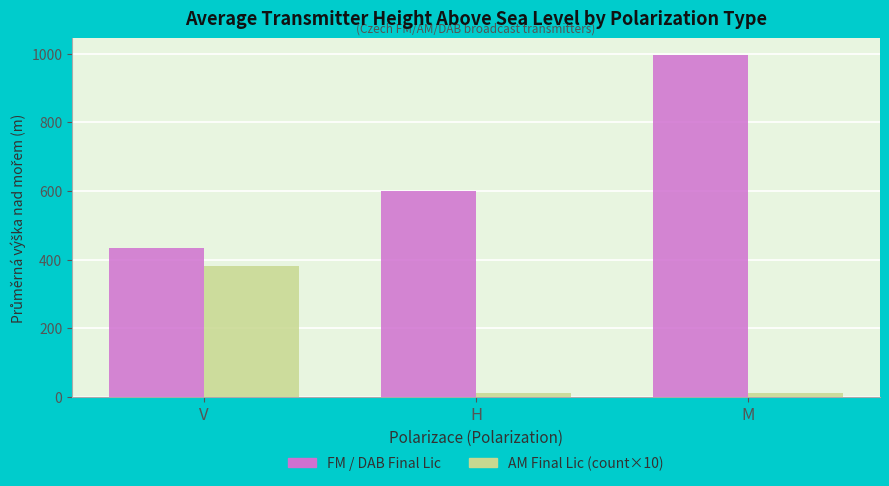

Reading left to right, extract all data points from this chart.

FM / DAB Final Lic: V=432.6	H=600.0	M=995.0
AM Final Lic (count×10): V=380.0	H=10.0	M=10.0